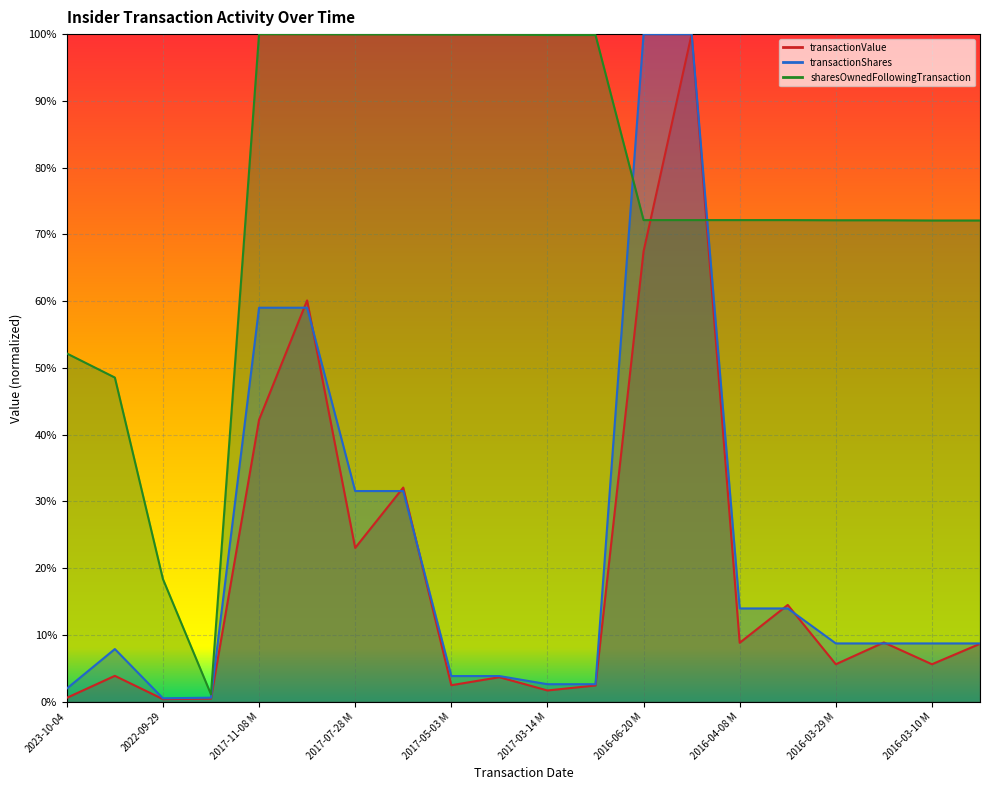

Which category has the highest value in the transactionShares series?

2016-06-20 M